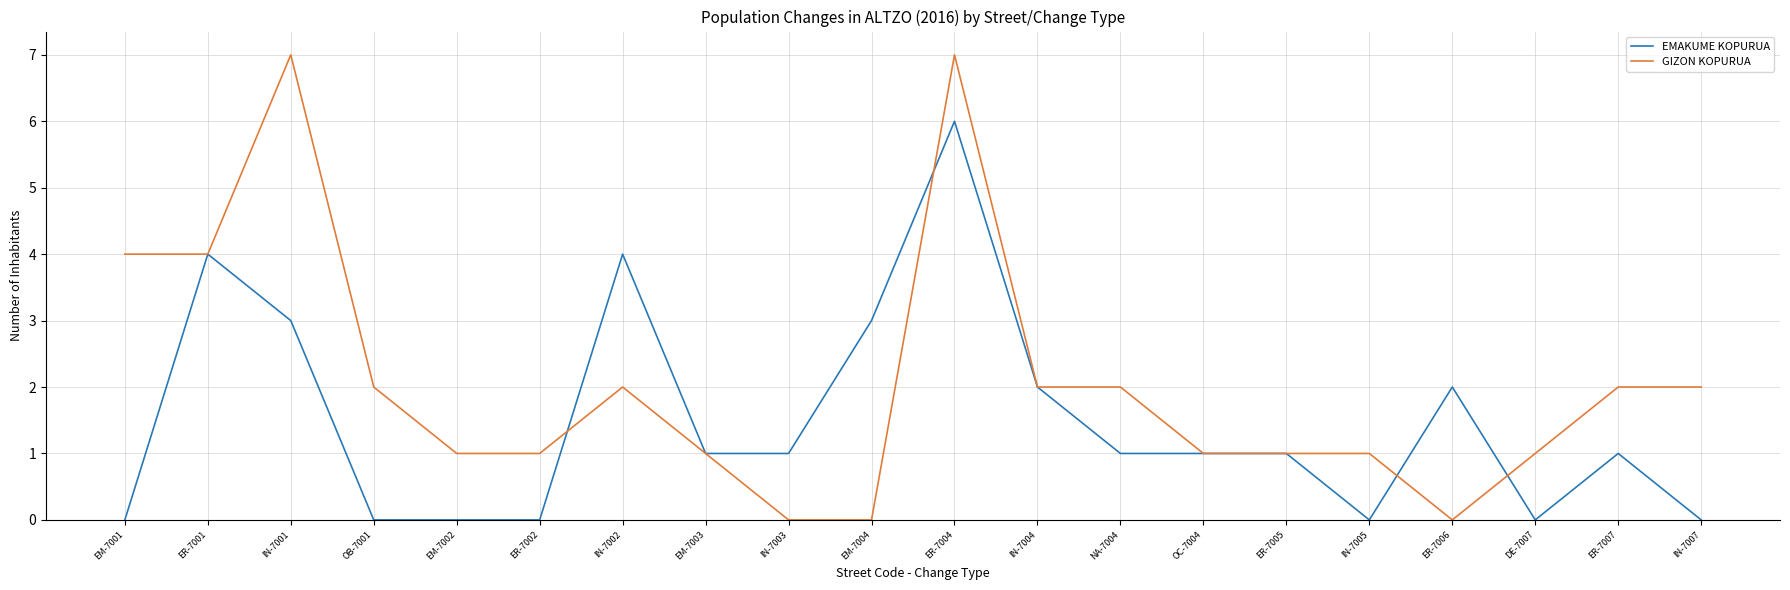

Rank the series at DE-7007 from highest to lowest value.

GIZON KOPURUA, EMAKUME KOPURUA